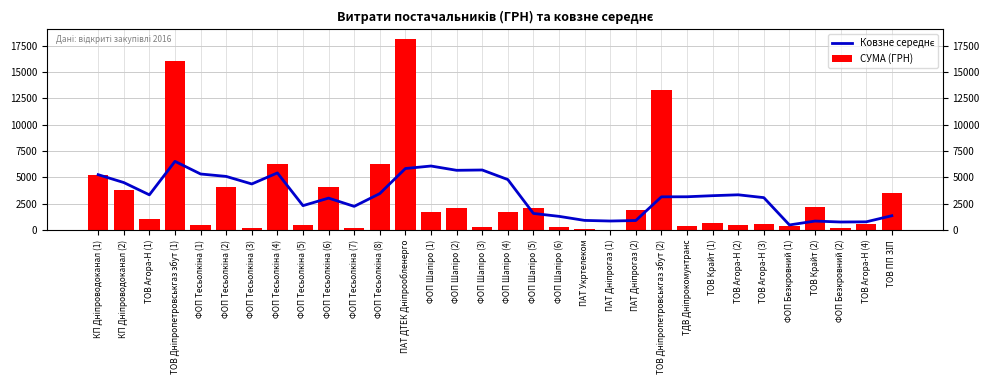

What is the maximum value shown in the chart?

18129.2